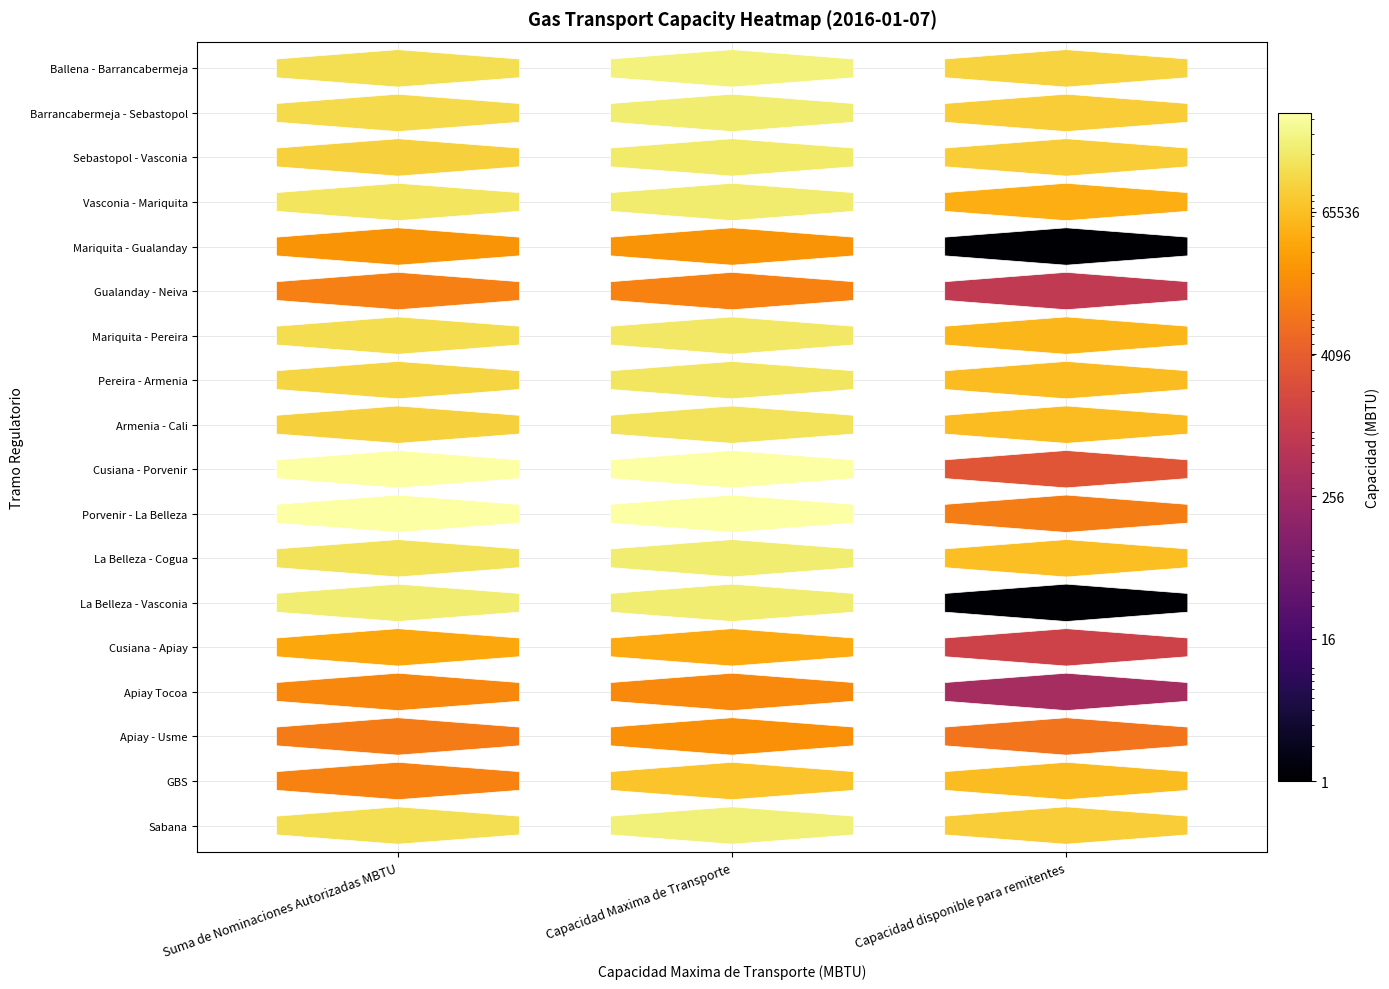

True or false: Armenia - Cali has a value of 60959.0 at 2.

True